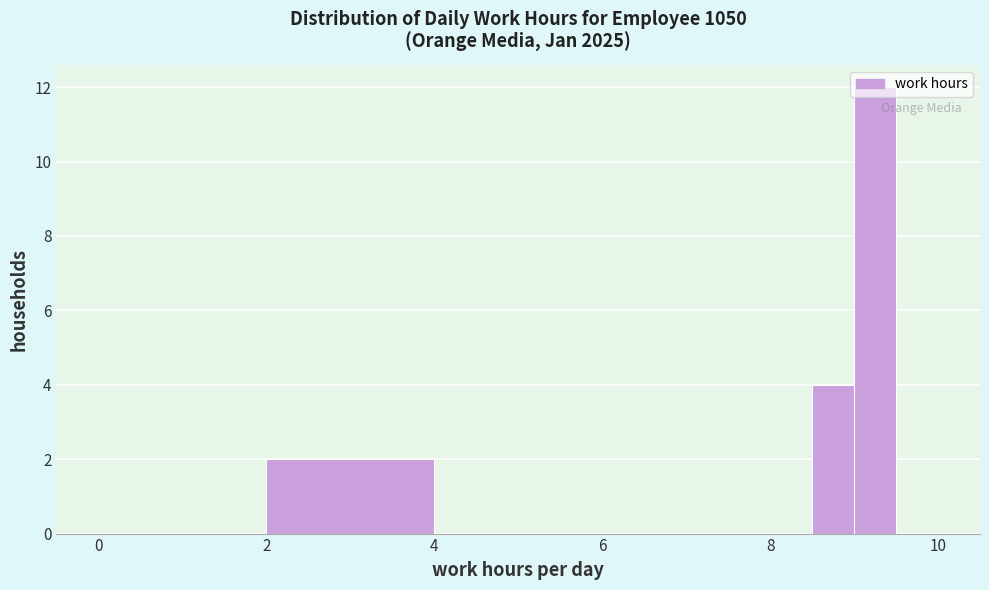

Read against the x-axis, roughly where is the centre of the tallest bar?

9.2